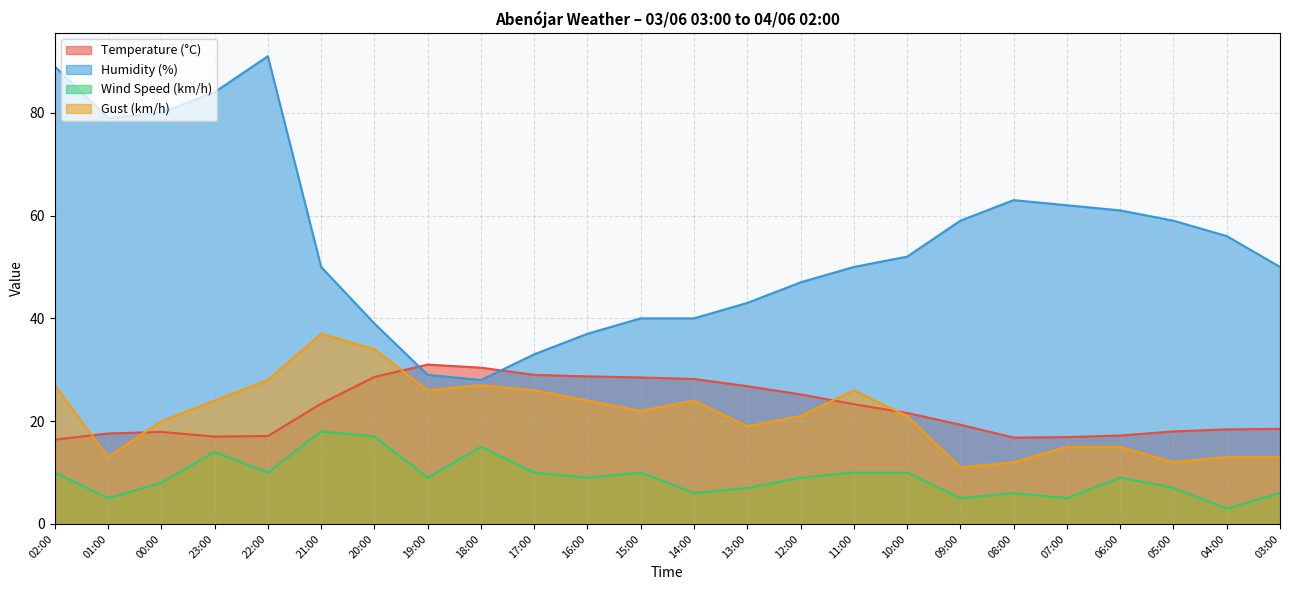

What value does the Wind Speed (km/h) series have at 09:00?

5.0